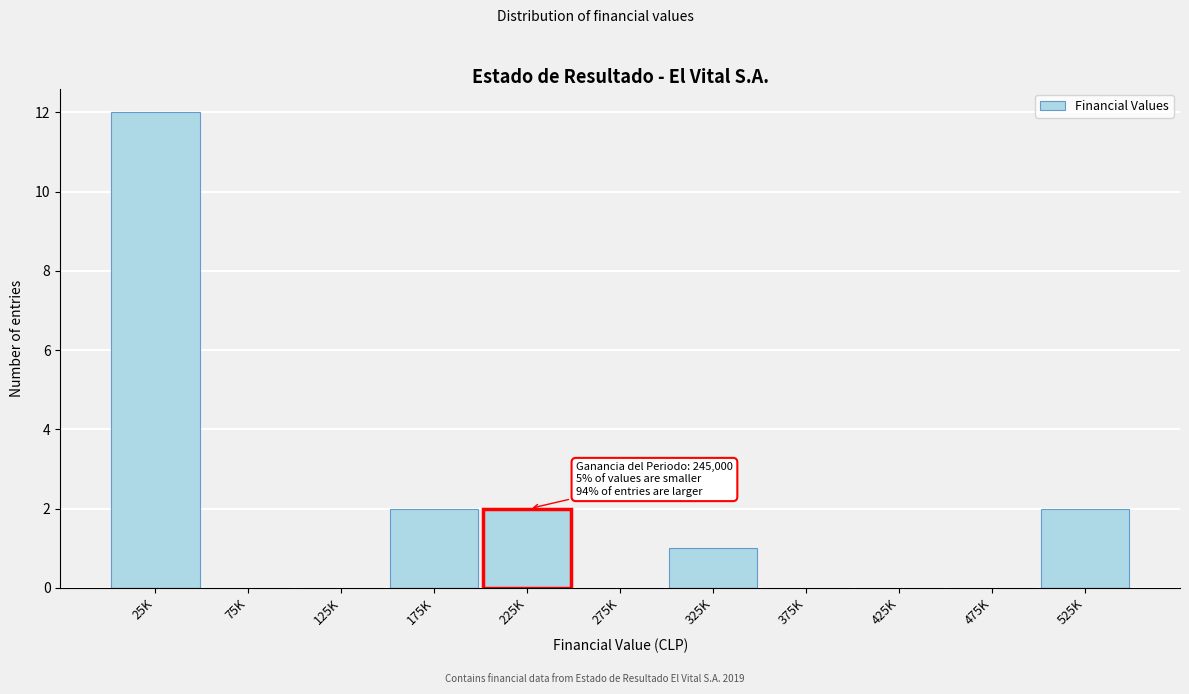

Reading right to left, transcribe all the data shown in this chart.

525K=2	475K=0	425K=0	375K=0	325K=1	275K=0	225K=2	175K=2	125K=0	75K=0	25K=12